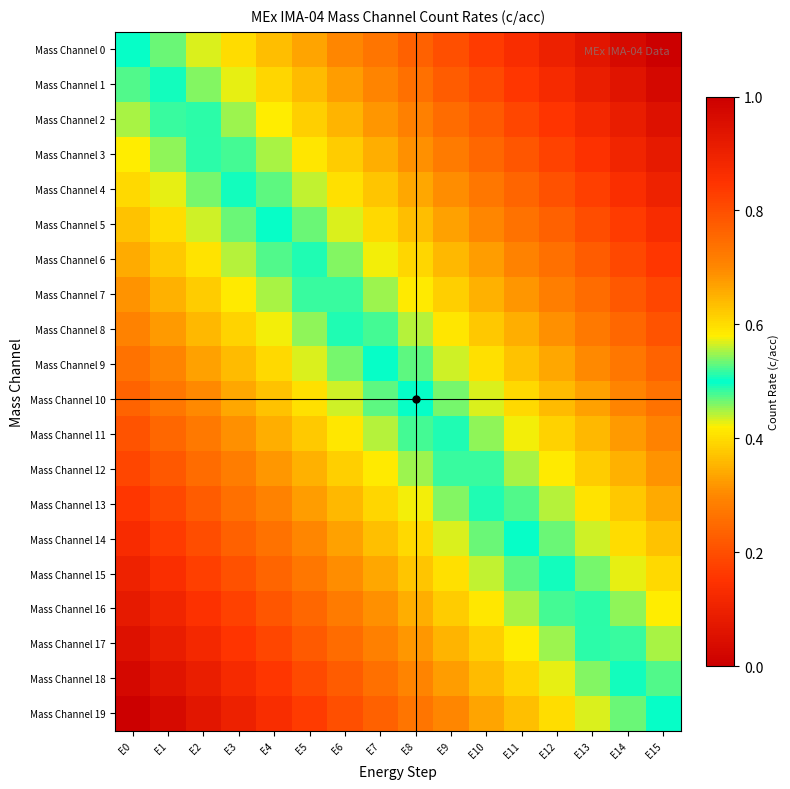

Which series has the largest total across all categories?

Mass Channel 0